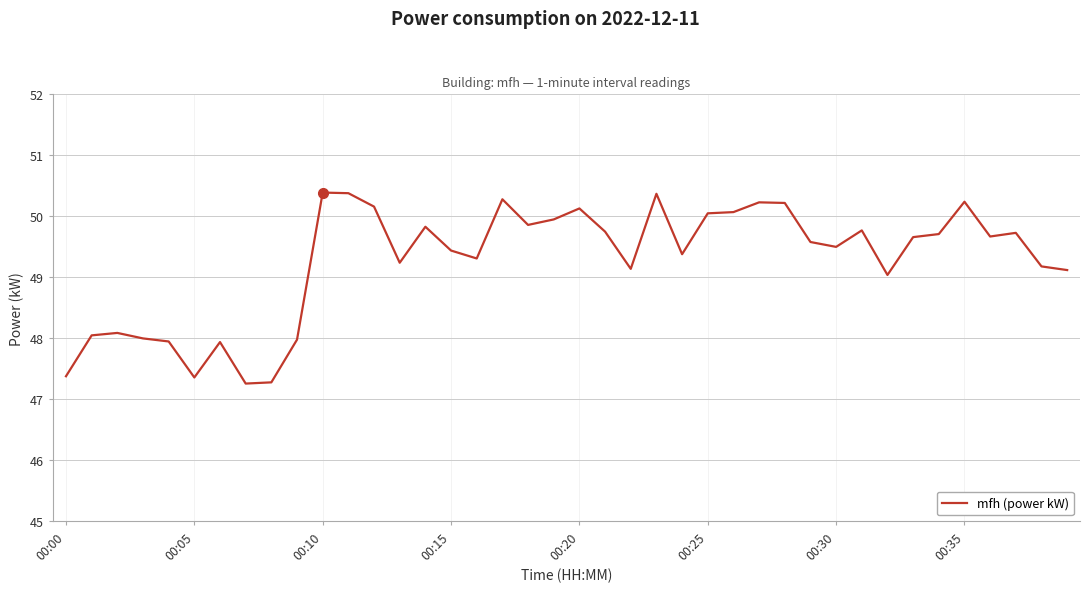

What is the smallest value displayed?

47.3